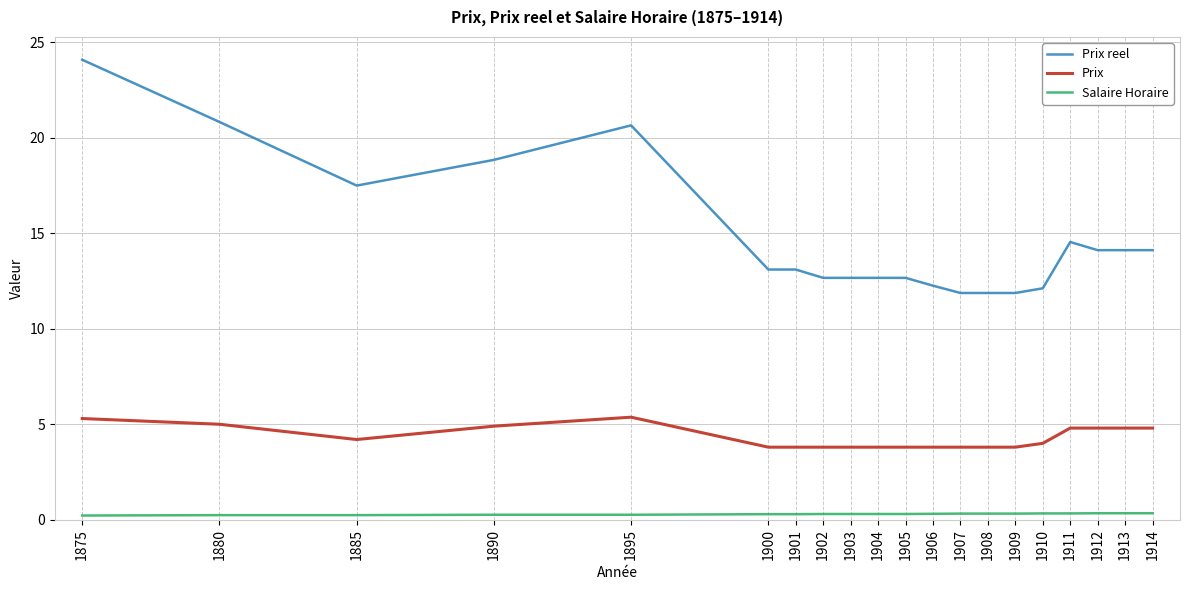

List the series in order of their peak value, lowest first.

Salaire Horaire, Prix, Prix reel